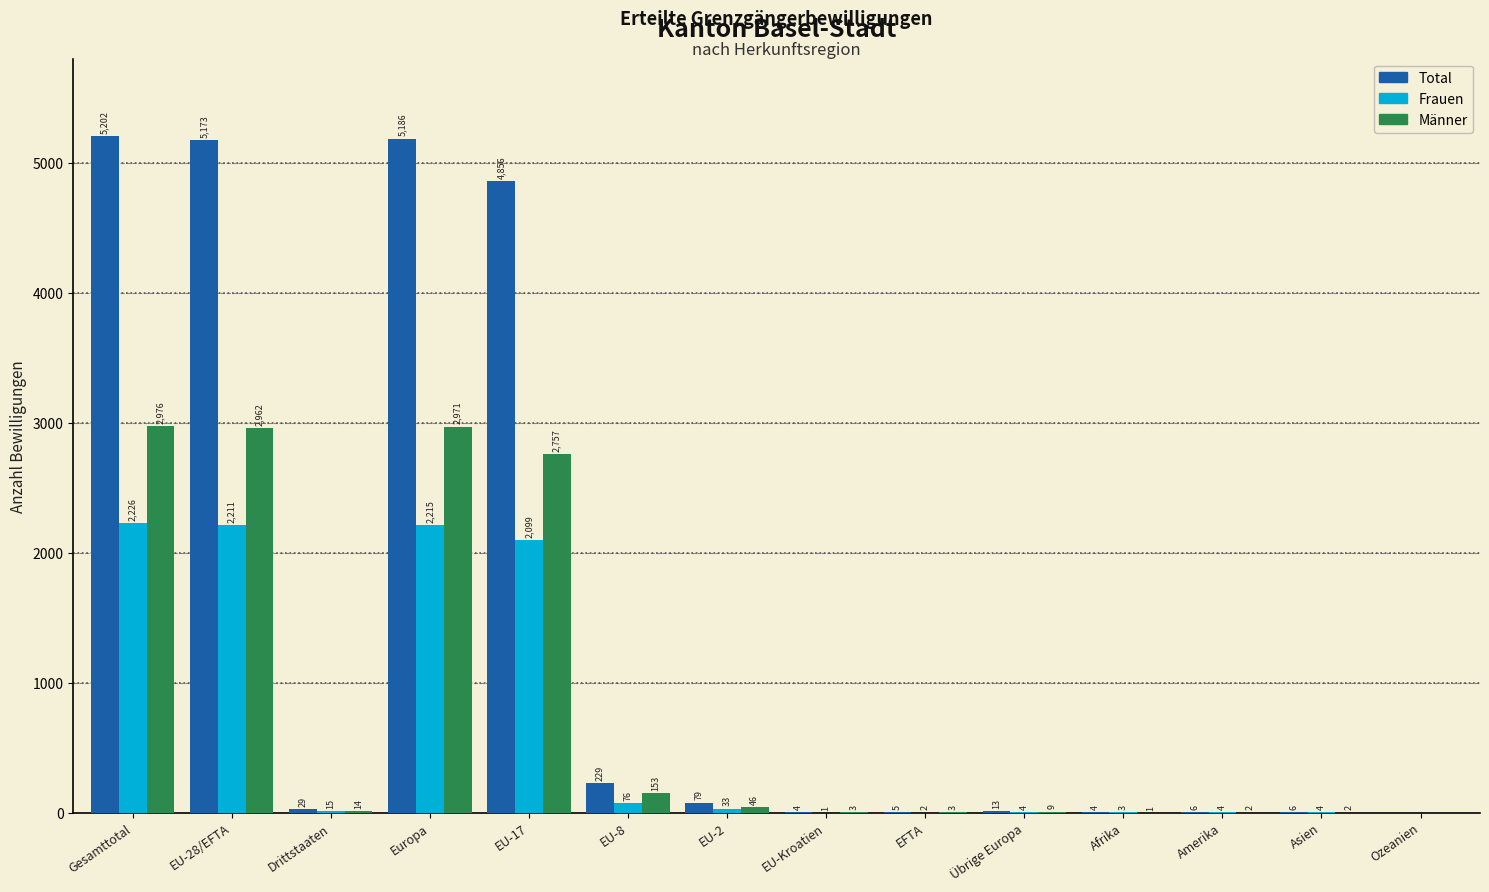

Reading left to right, transcribe all the data shown in this chart.

Total: Gesamttotal=5202	EU-28/EFTA=5173	Drittstaaten=29	Europa=5186	EU-17=4856	EU-8=229	EU-2=79	EU-Kroatien=4	EFTA=5	Übrige Europa=13	Afrika=4	Amerika=6	Asien=6	Ozeanien=0
Frauen: Gesamttotal=2226	EU-28/EFTA=2211	Drittstaaten=15	Europa=2215	EU-17=2099	EU-8=76	EU-2=33	EU-Kroatien=1	EFTA=2	Übrige Europa=4	Afrika=3	Amerika=4	Asien=4	Ozeanien=0
Männer: Gesamttotal=2976	EU-28/EFTA=2962	Drittstaaten=14	Europa=2971	EU-17=2757	EU-8=153	EU-2=46	EU-Kroatien=3	EFTA=3	Übrige Europa=9	Afrika=1	Amerika=2	Asien=2	Ozeanien=0